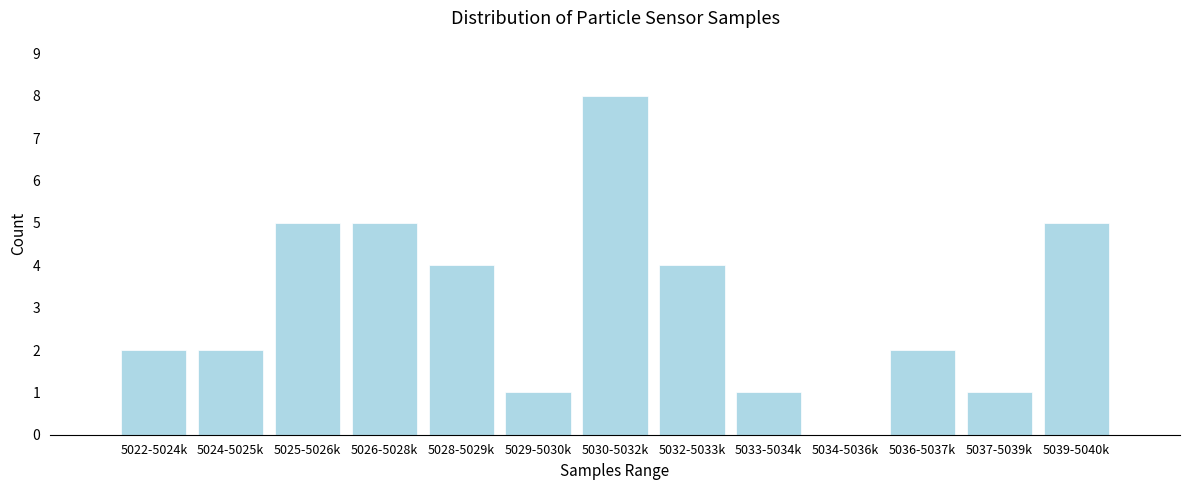

Reading left to right, list all the values displayed in this chart.

5022-5024k=2	5024-5025k=2	5025-5026k=5	5026-5028k=5	5028-5029k=4	5029-5030k=1	5030-5032k=8	5032-5033k=4	5033-5034k=1	5034-5036k=0	5036-5037k=2	5037-5039k=1	5039-5040k=5